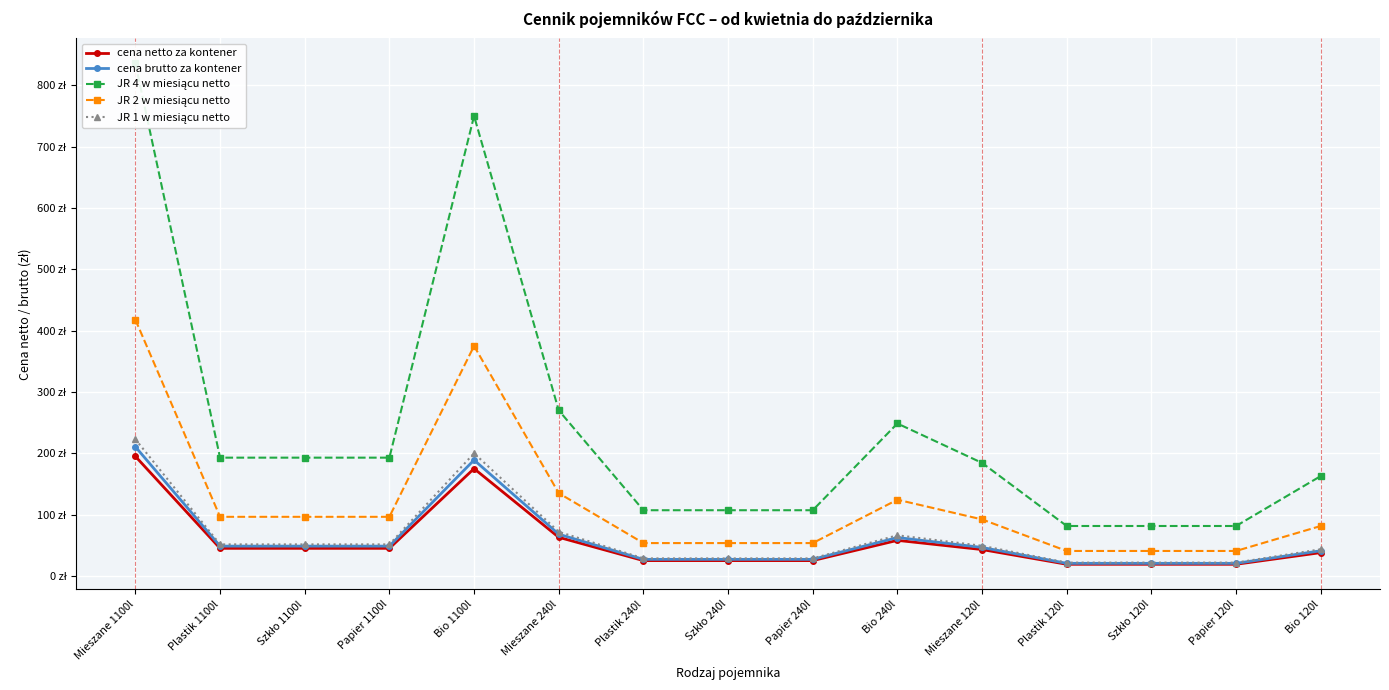

True or false: JR 1 w miesiącu netto and JR 4 w miesiącu netto intersect in this chart.

False